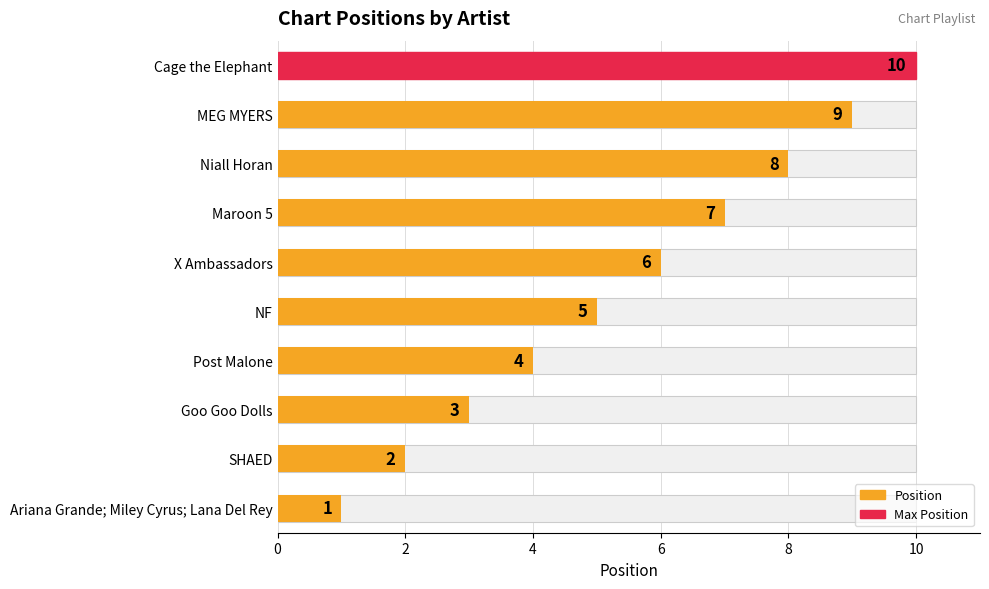

How many bars are there in total?

10